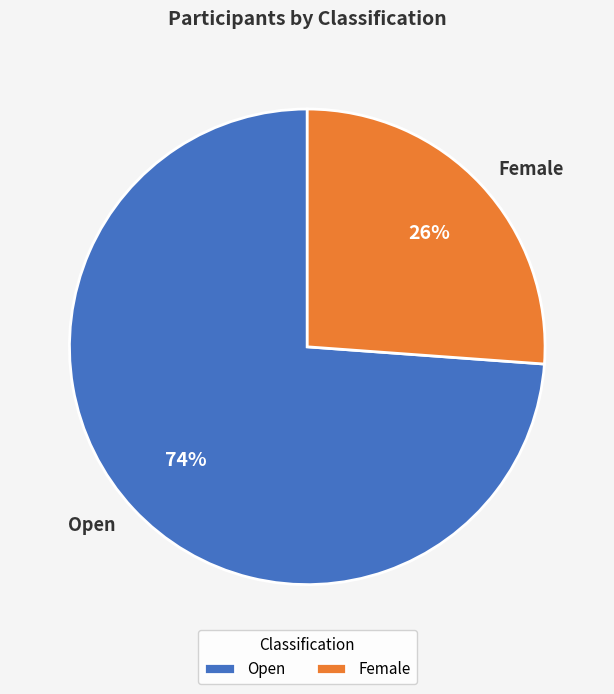

What is the ratio of the value at Female to the value at Open?

0.4